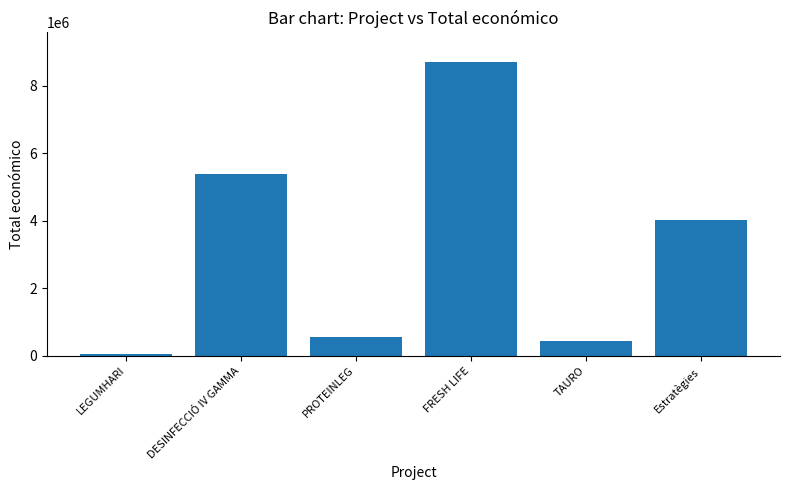

Reading left to right, what are all the values shown in this chart?

LEGUMHARI=57500	DESINFECCIÓ IV GAMMA=5385177	PROTEINLEG=552147	FRESH LIFE=8701686	TAURO=440317	Estratègies=4033442